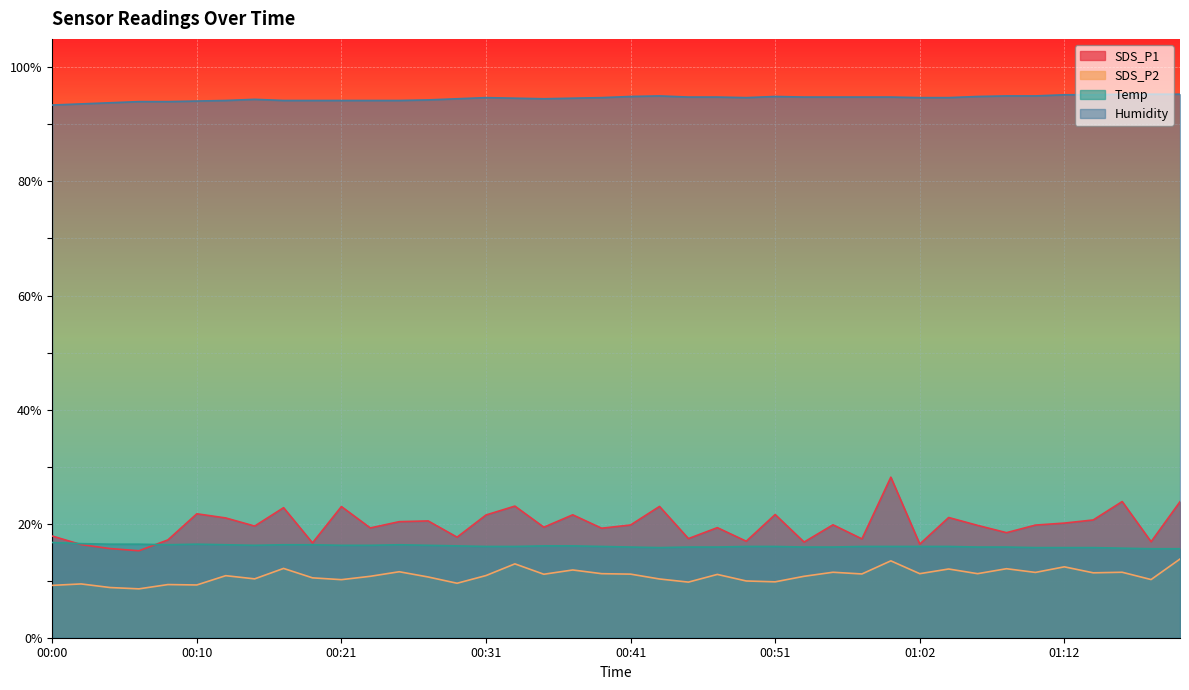

True or false: SDS_P2 has more than 1 interior local peaks.

True